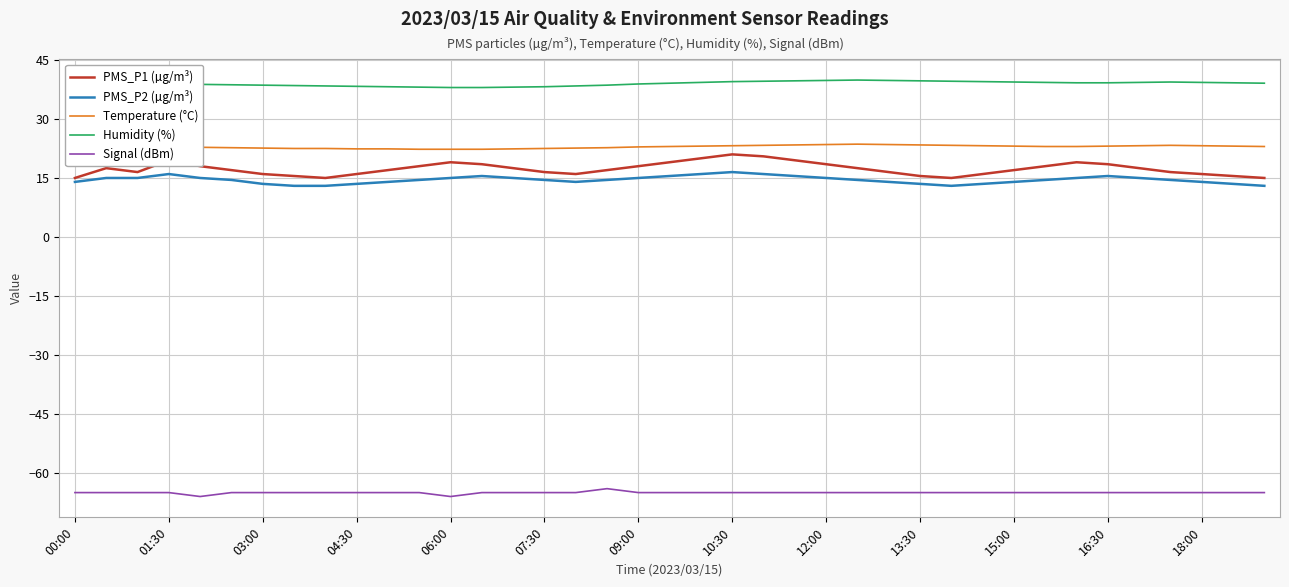

Which series has the largest total across all categories?

Humidity (%)